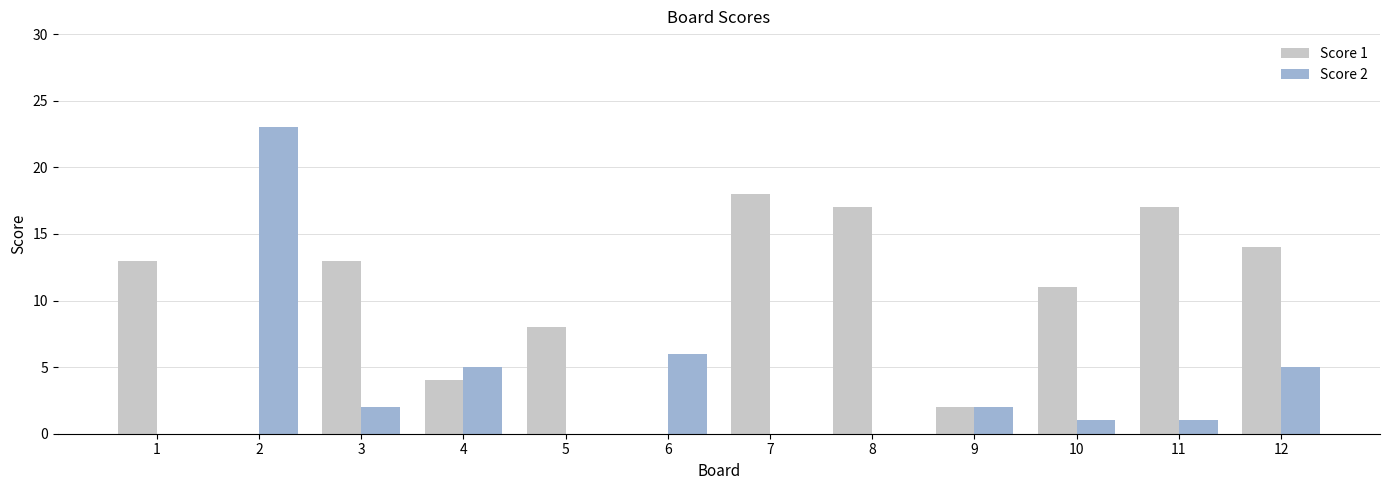

Is the value of Score 2 at 2 greater than the value of Score 1 at 1?

Yes